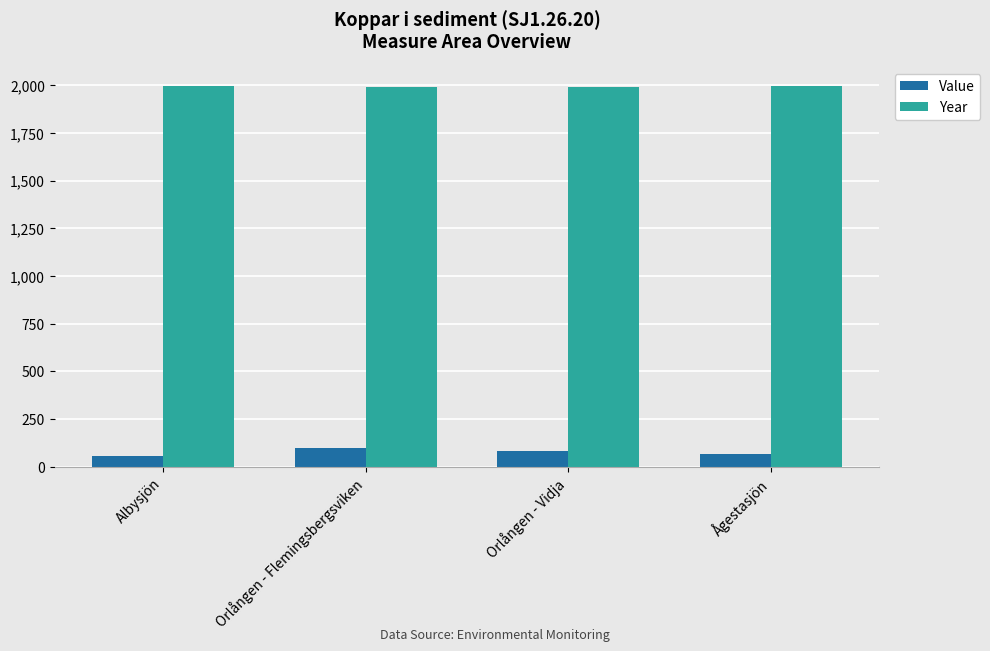

Which series has the widest spread of values?

Value